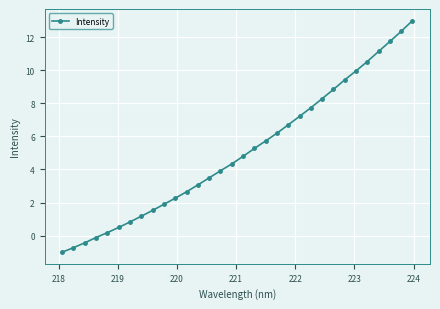

What is the difference between the second highest and second lowest values?

13.1